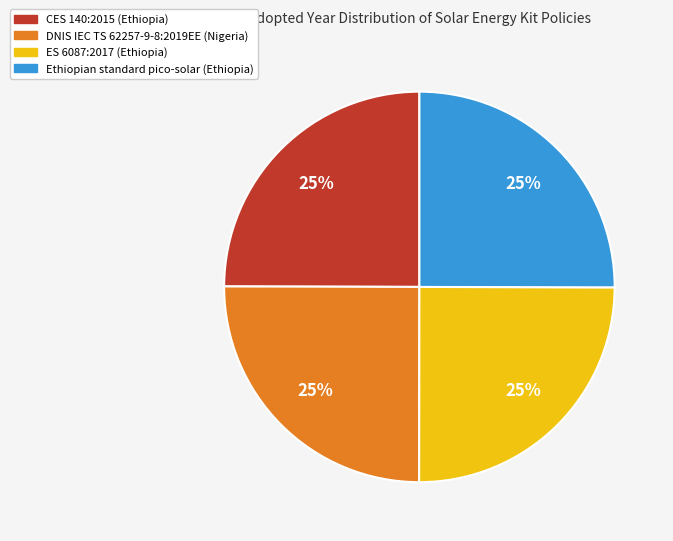

What percentage is the DNIS IEC TS 62257-9-8:2019EE (Nigeria) slice, to the nearest percent?

25%